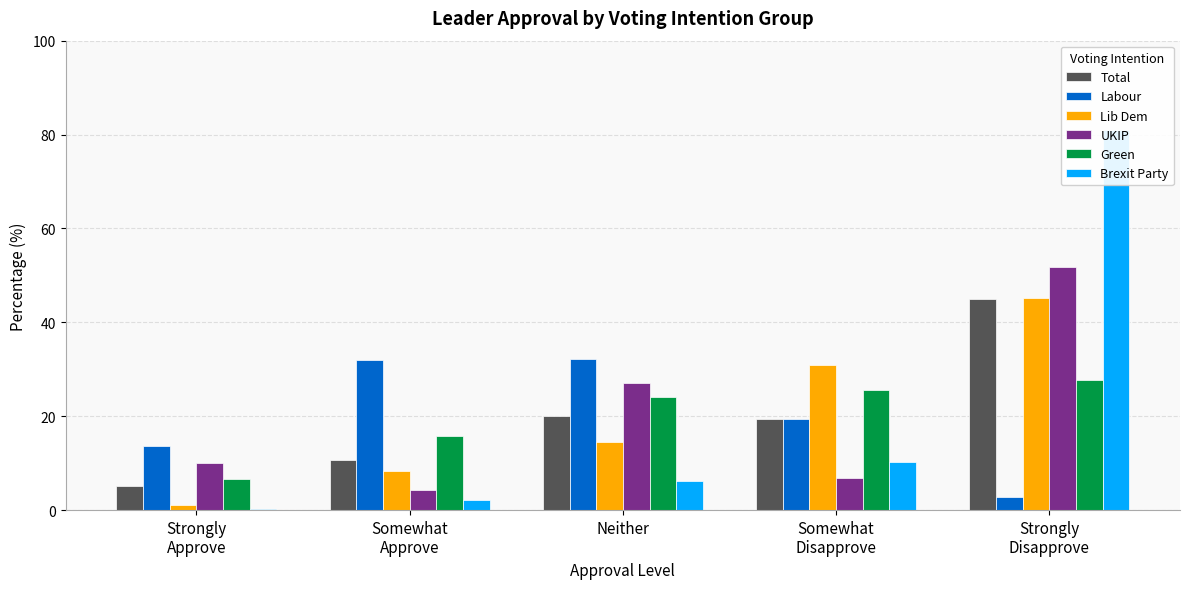

What is the difference between the Lib Dem values at Somewhat
Approve and Somewhat
Disapprove?

22.5